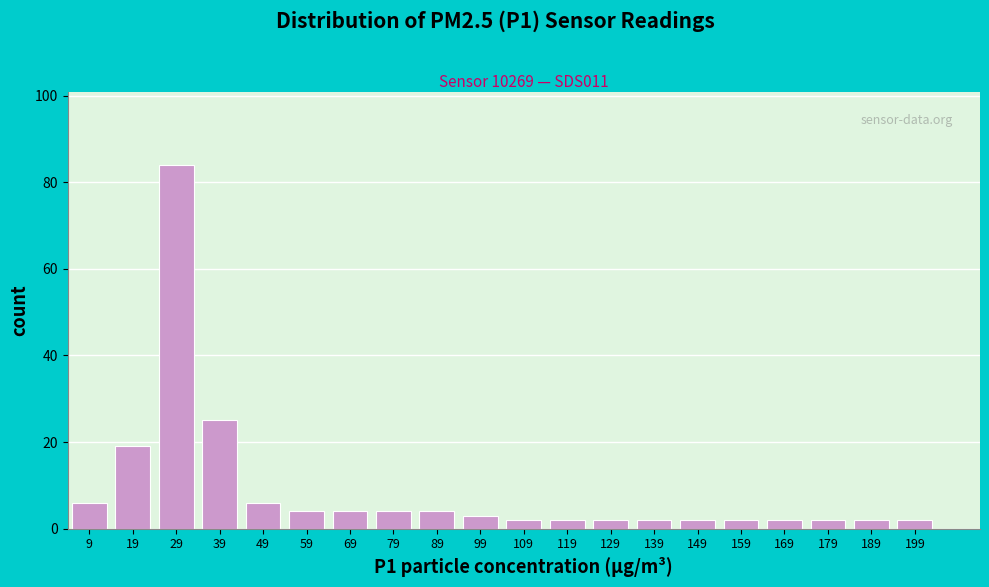

How tall is the bar that spans 145 to 155 on the x-axis? The values are not printed on the chart, so give them approximately, as read against the axis.

2